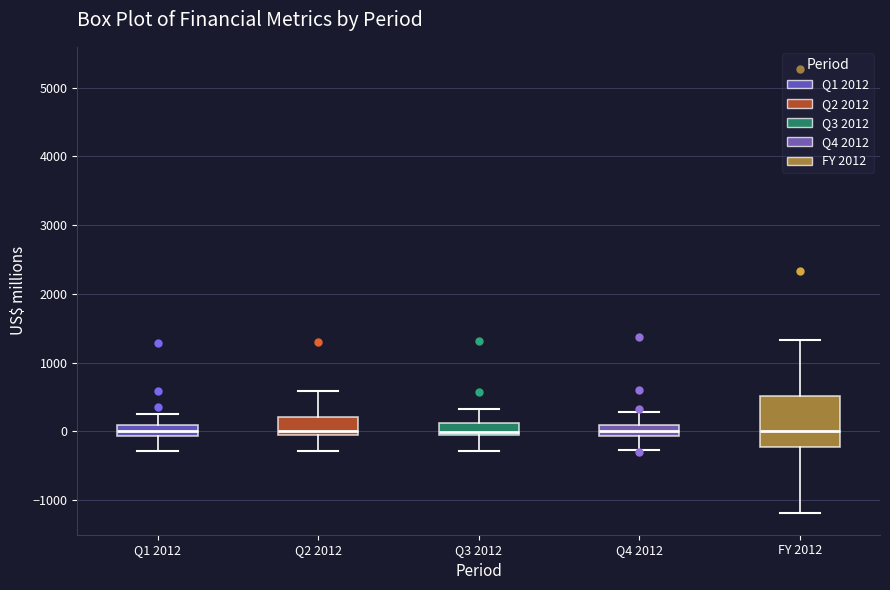

Which box is the tallest, from its lower edge to its upper edge?

FY 2012